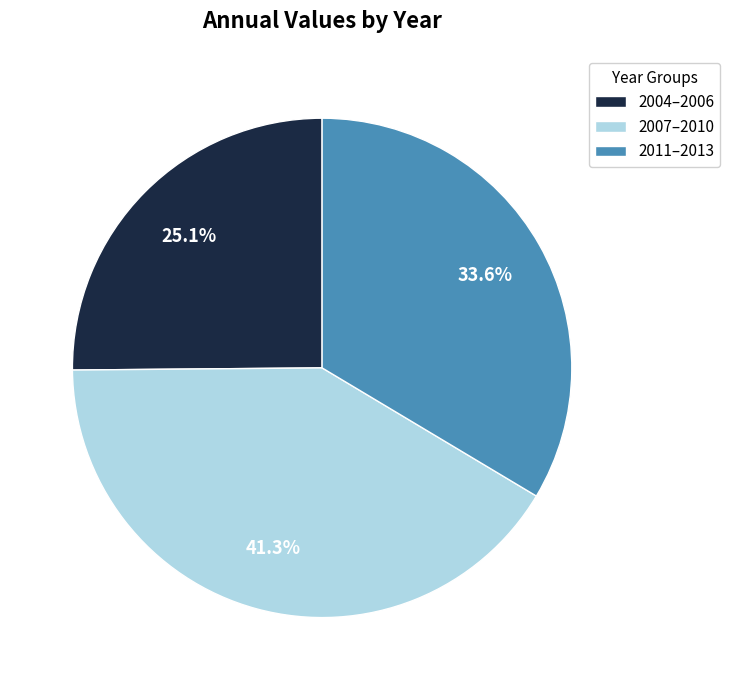

Rank the categories by value from lowest to highest.

2004–2006, 2011–2013, 2007–2010